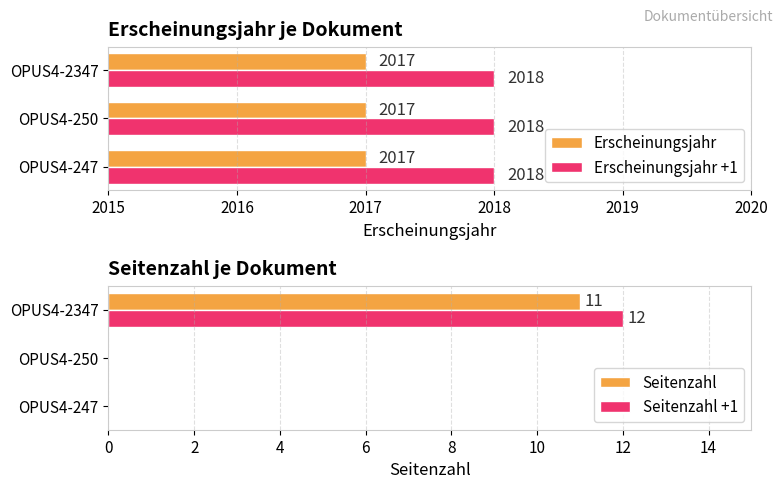

What is the maximum value shown in the chart?

12.0